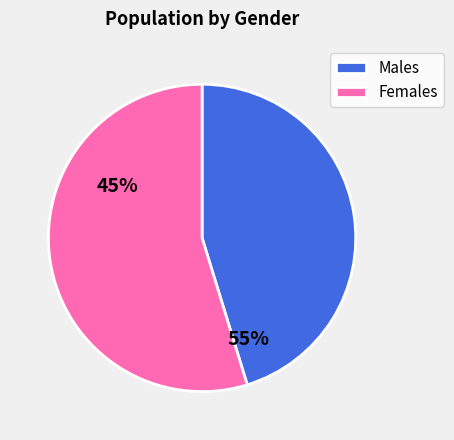

Is the sum of Males and Females greater than half?

Yes